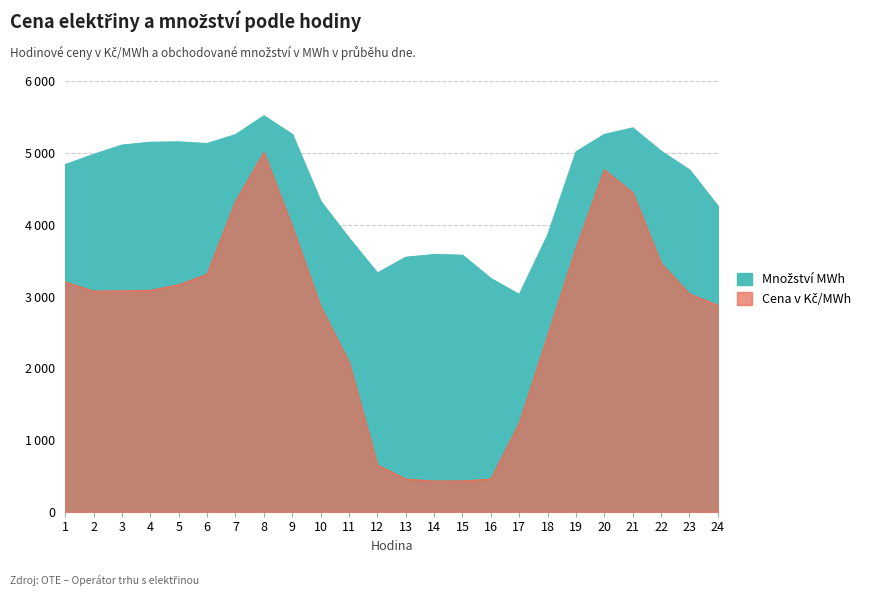

In Cena v Kč/MWh, how many points are lower than both neighbors (excluding endpoints)?

2